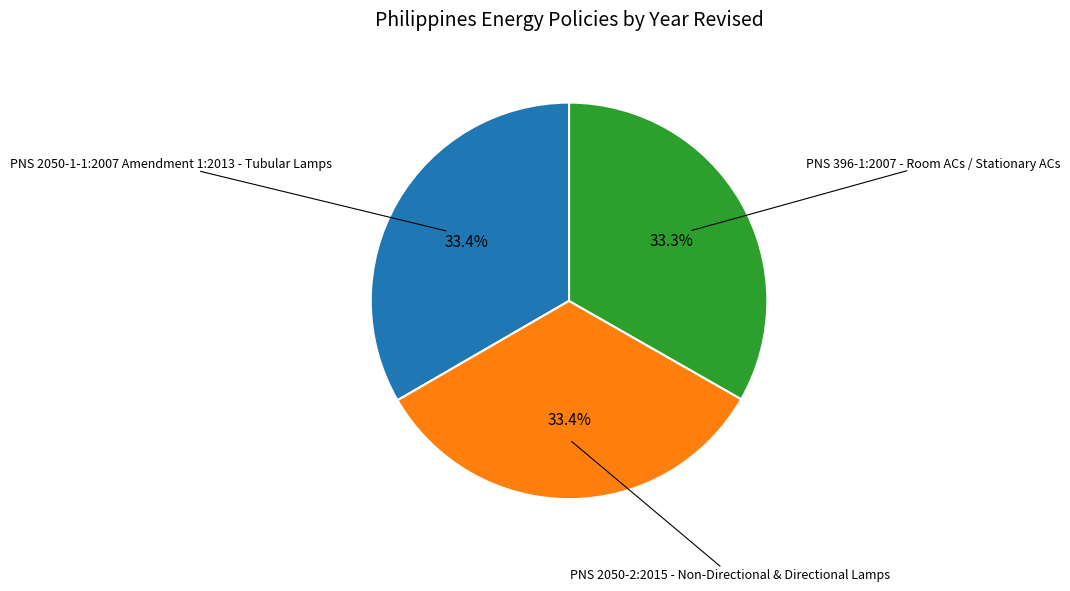

How many slices are in this pie chart?

3